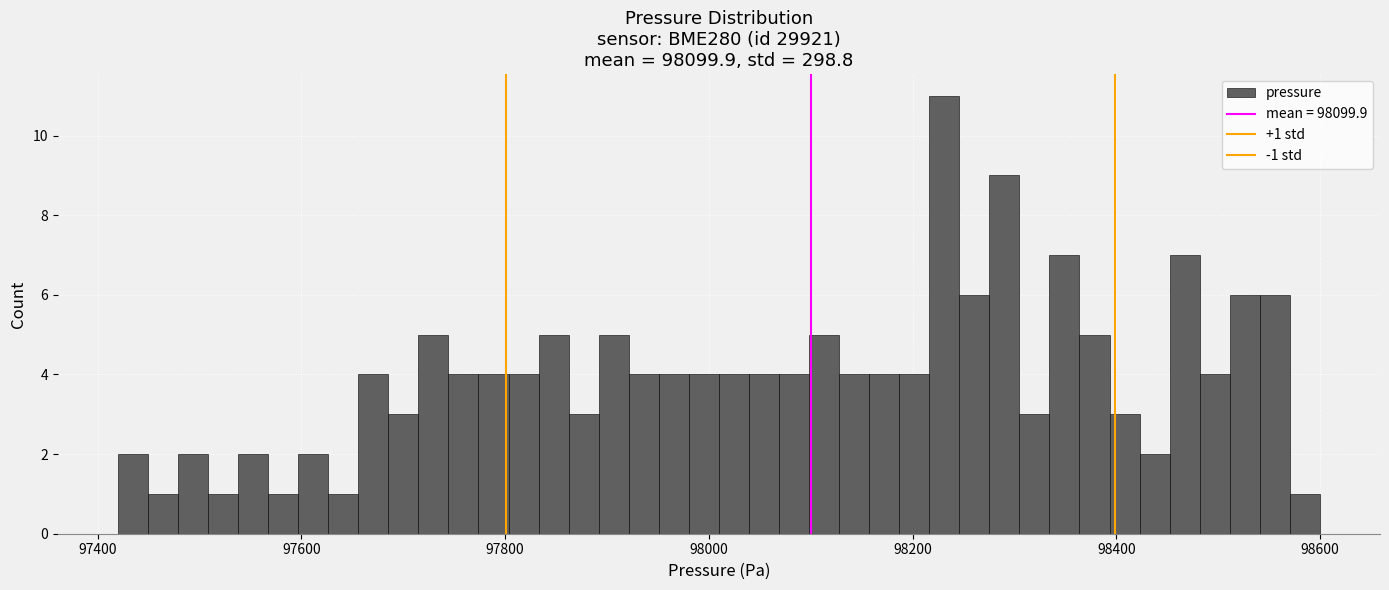

Around what value on the x-axis is the tallest bar? Give the approximate position of its centre, as read against the axis.

98240